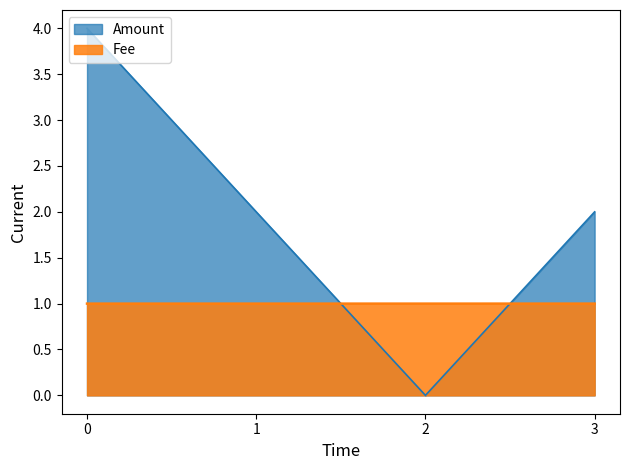

Where is the first local minimum for Amount?

2